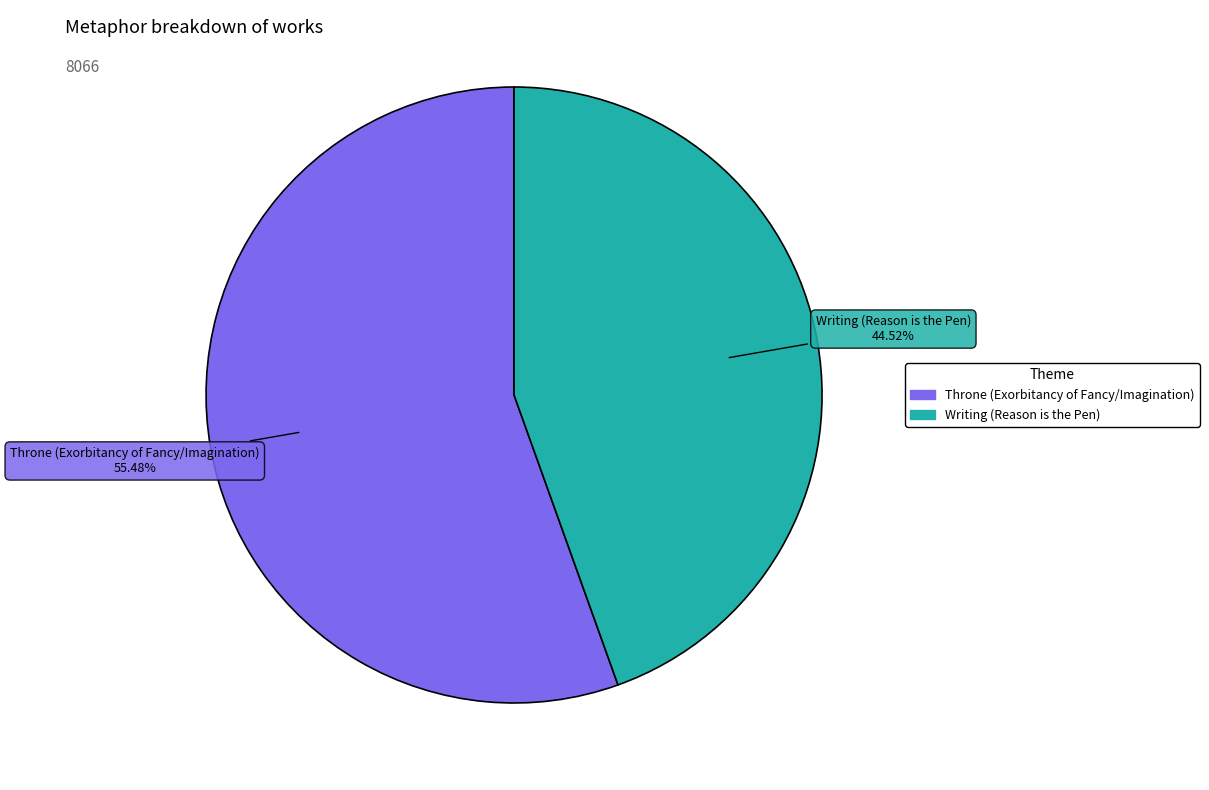

Rank the categories by value from lowest to highest.

Writing (Reason is the Pen), Throne (Exorbitancy of Fancy/Imagination)